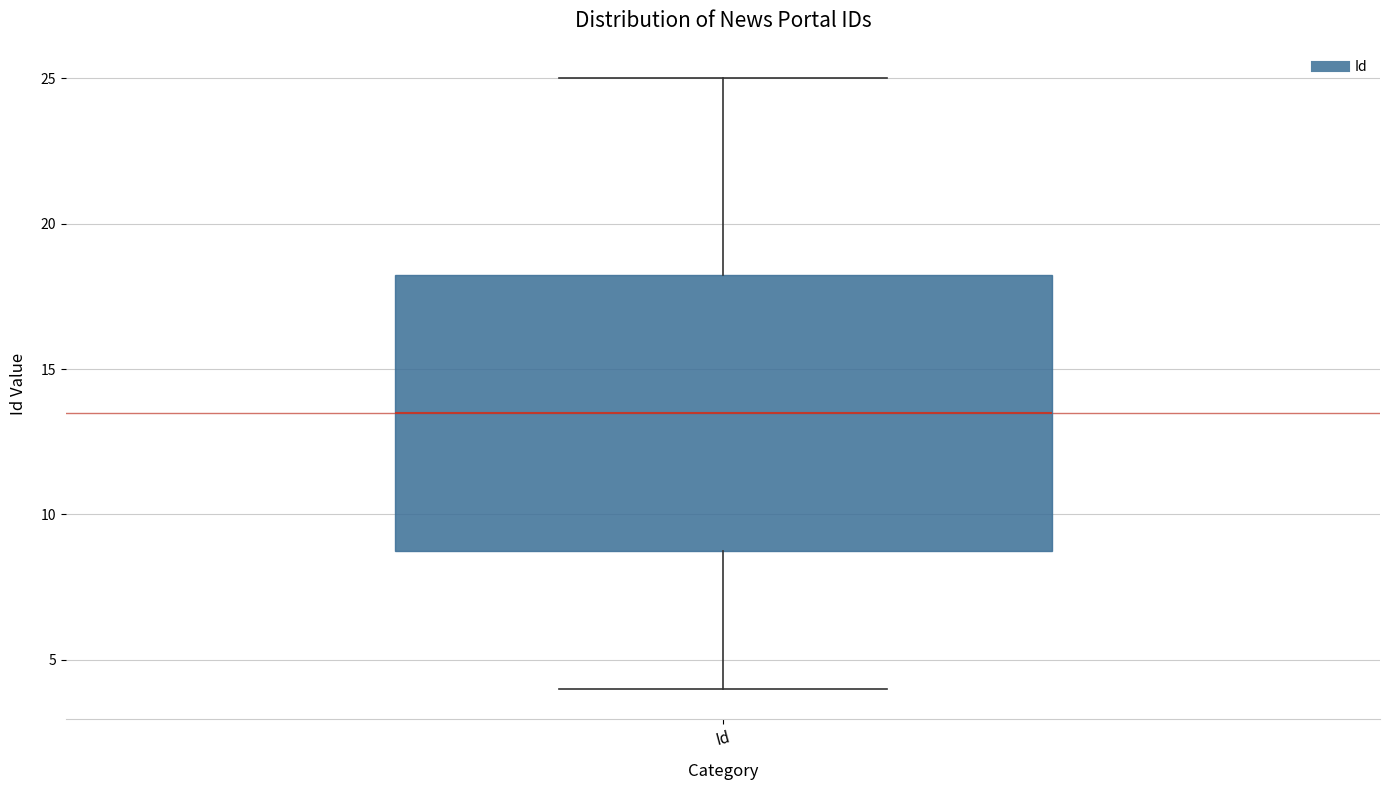

Read this box plot against the y-axis: the position of the median line, the range covered by the box, and the ends of both whiskers. The values are not printed on the chart, so give them approximately, as read against the axis.

median 13.5, box 9.0 to 18.5, whiskers 4.0 to 25.0